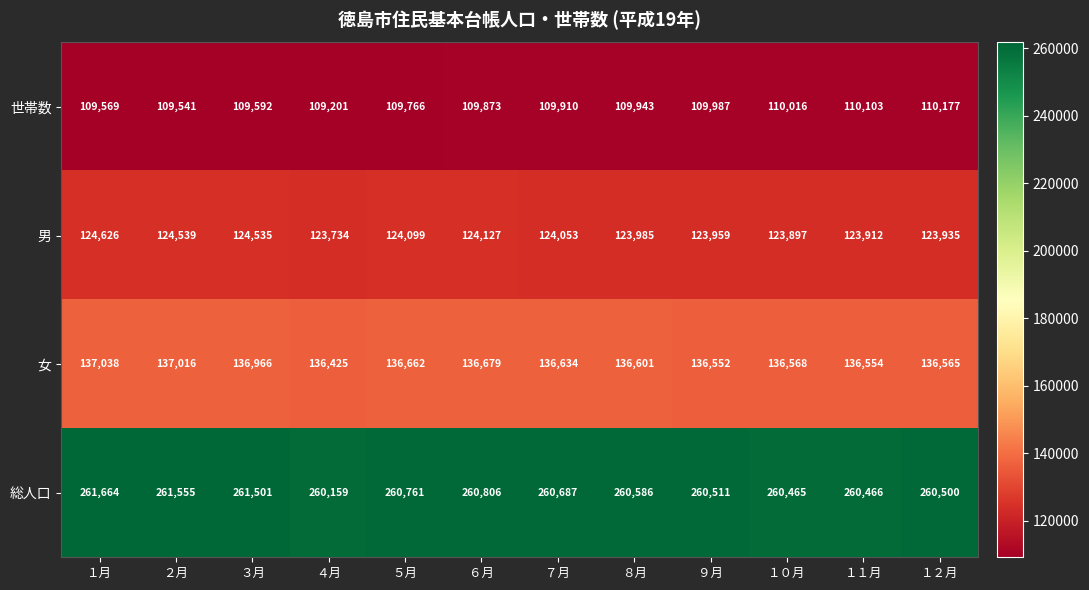

Which label corresponds to the smallest value in the chart?

４月